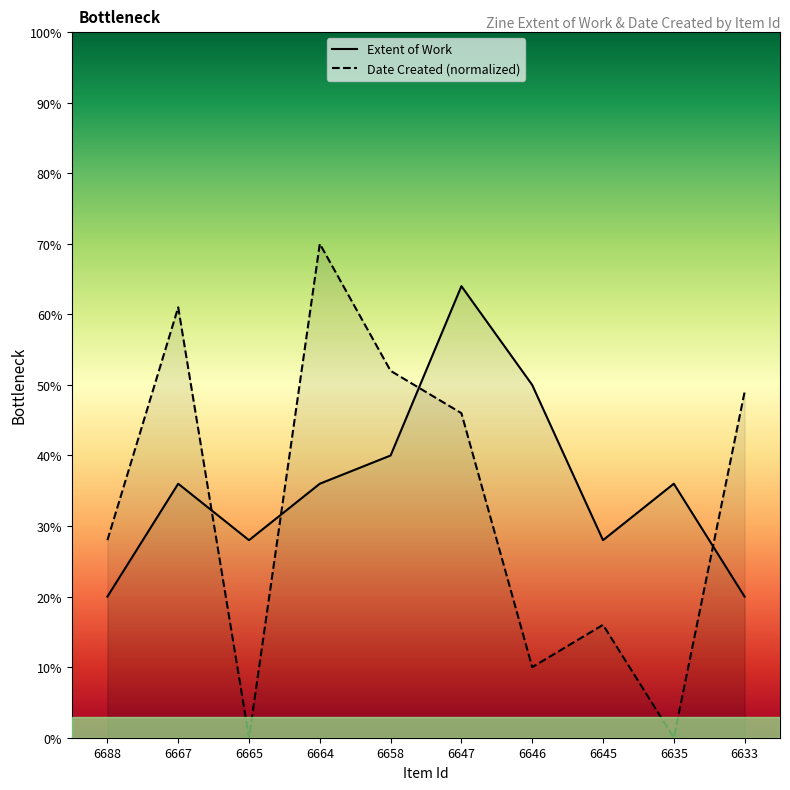

Is this an area chart (filled region under the line)?

No